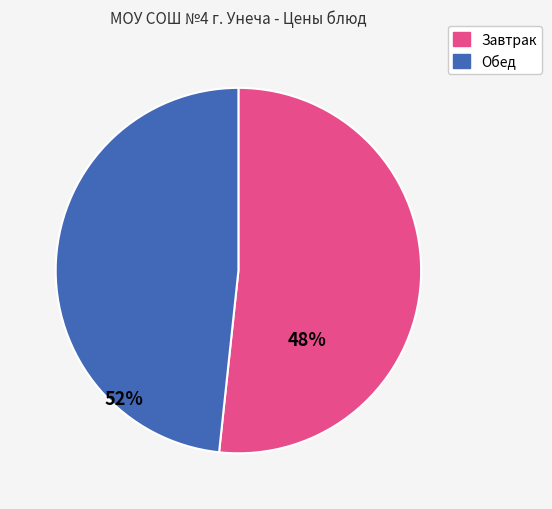

Does any single category account for the majority?

Yes